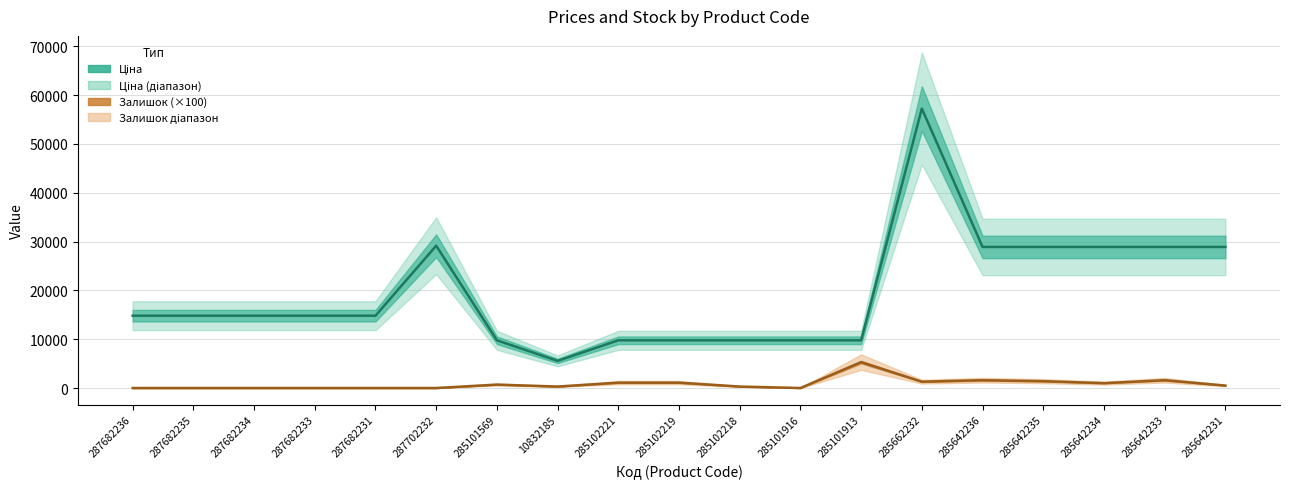

What is the total value across all series at 285101569?

10475.5